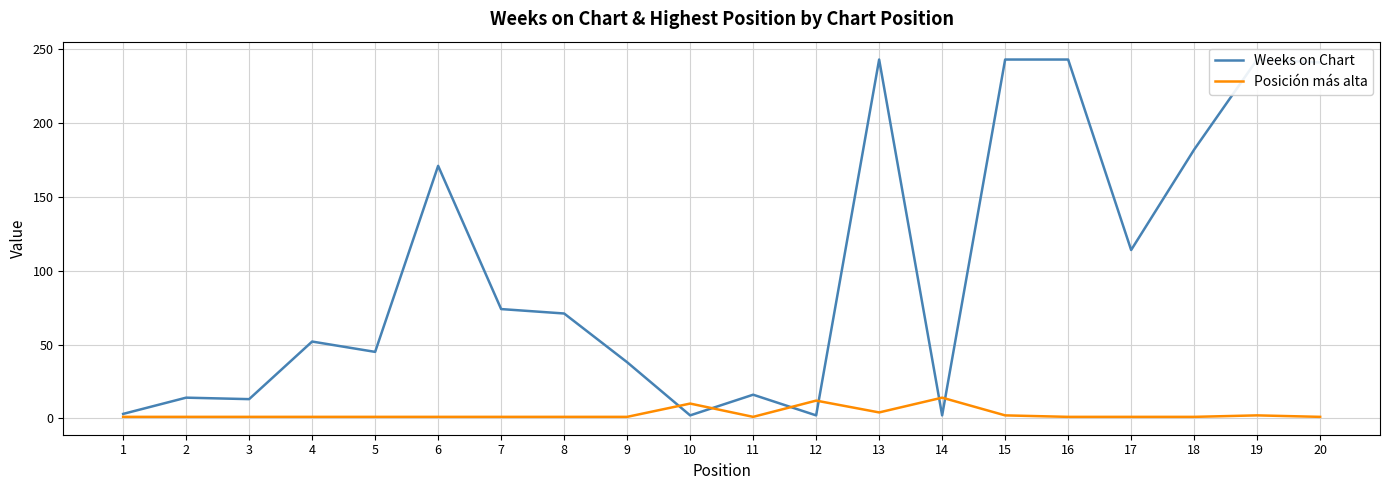

True or false: Posición más alta and Weeks on Chart intersect in this chart.

True